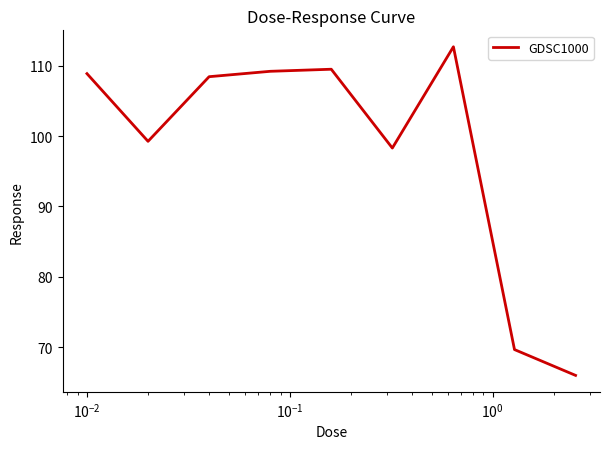

How many lines are shown in the chart?

1